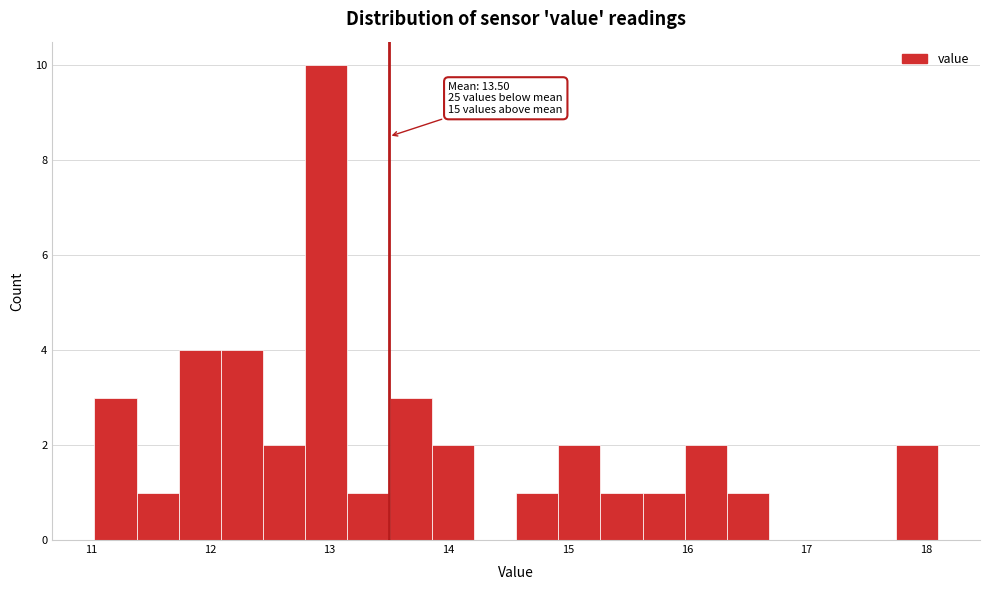

Read against the x-axis, roughly where is the centre of the tallest bar?

13.0